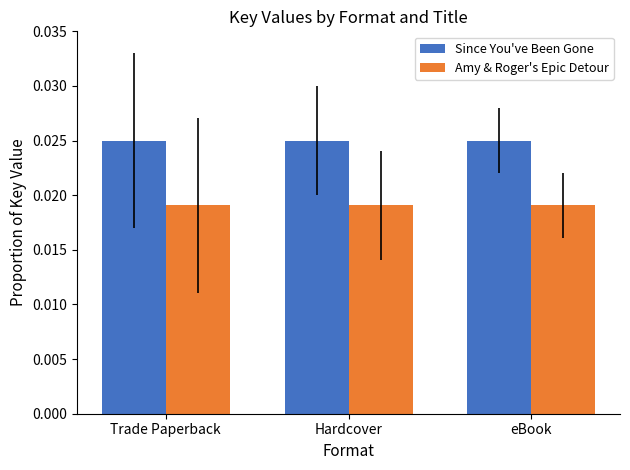

What position from the left is Hardcover?

2